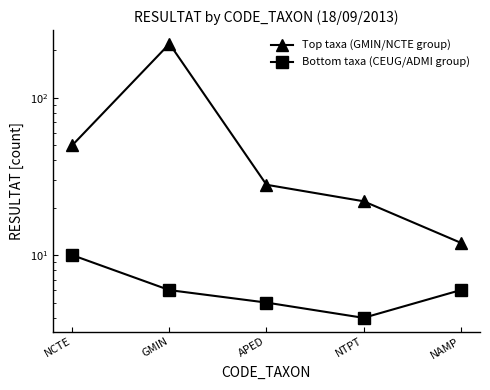

True or false: Top taxa (GMIN/NCTE group) and Bottom taxa (CEUG/ADMI group) cross at least once.

False